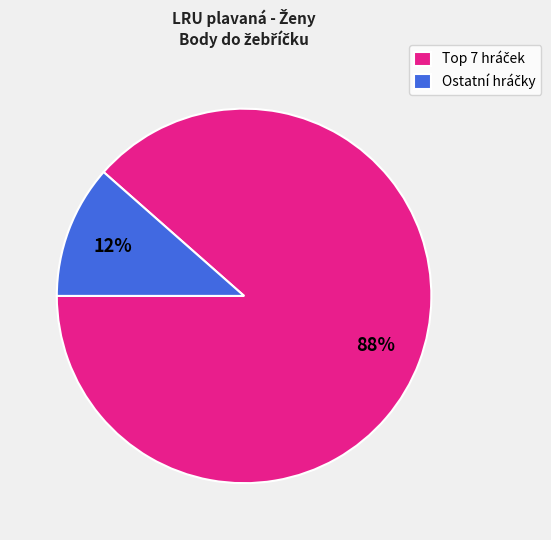

To the nearest percent, what is the average slice percentage?

50%